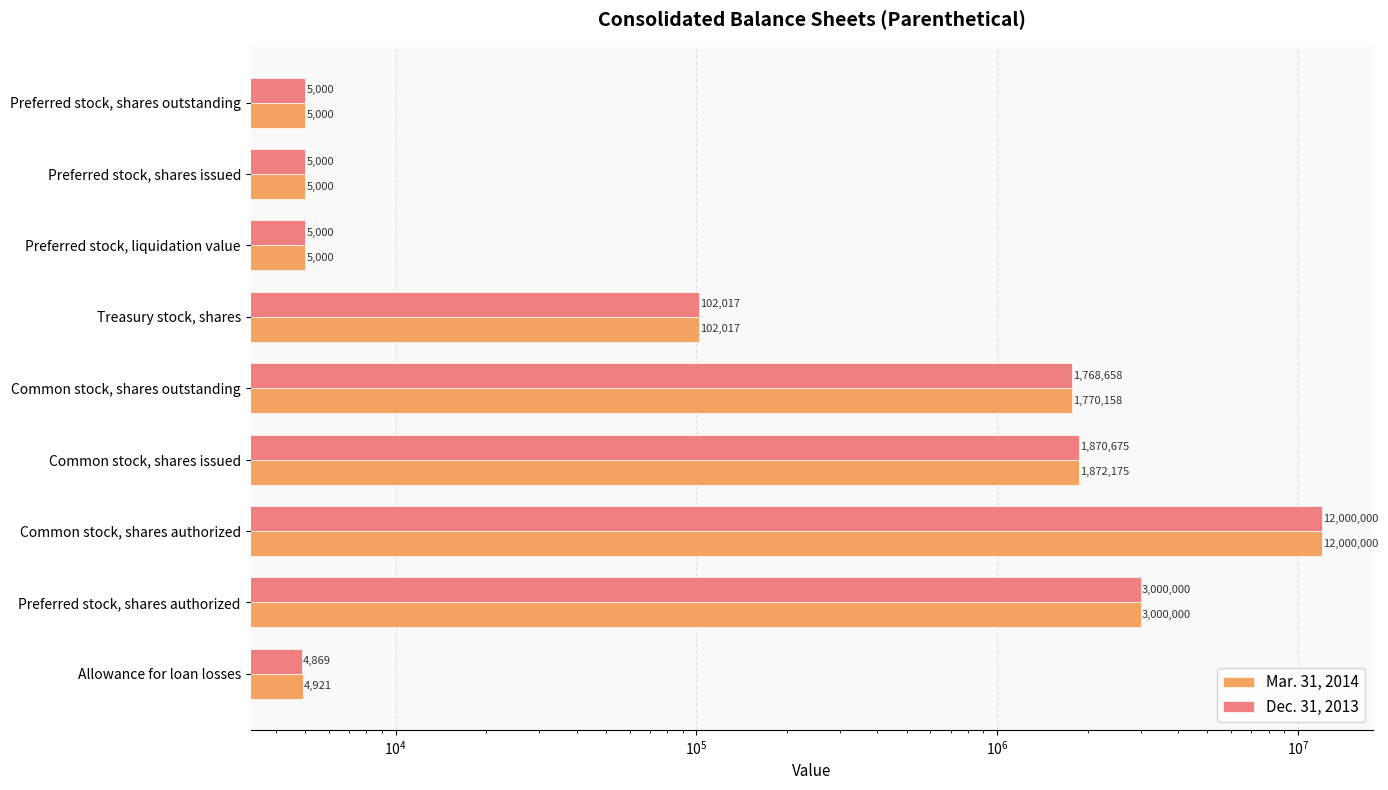

At how many categories does at least one series exceed 11399438?

1